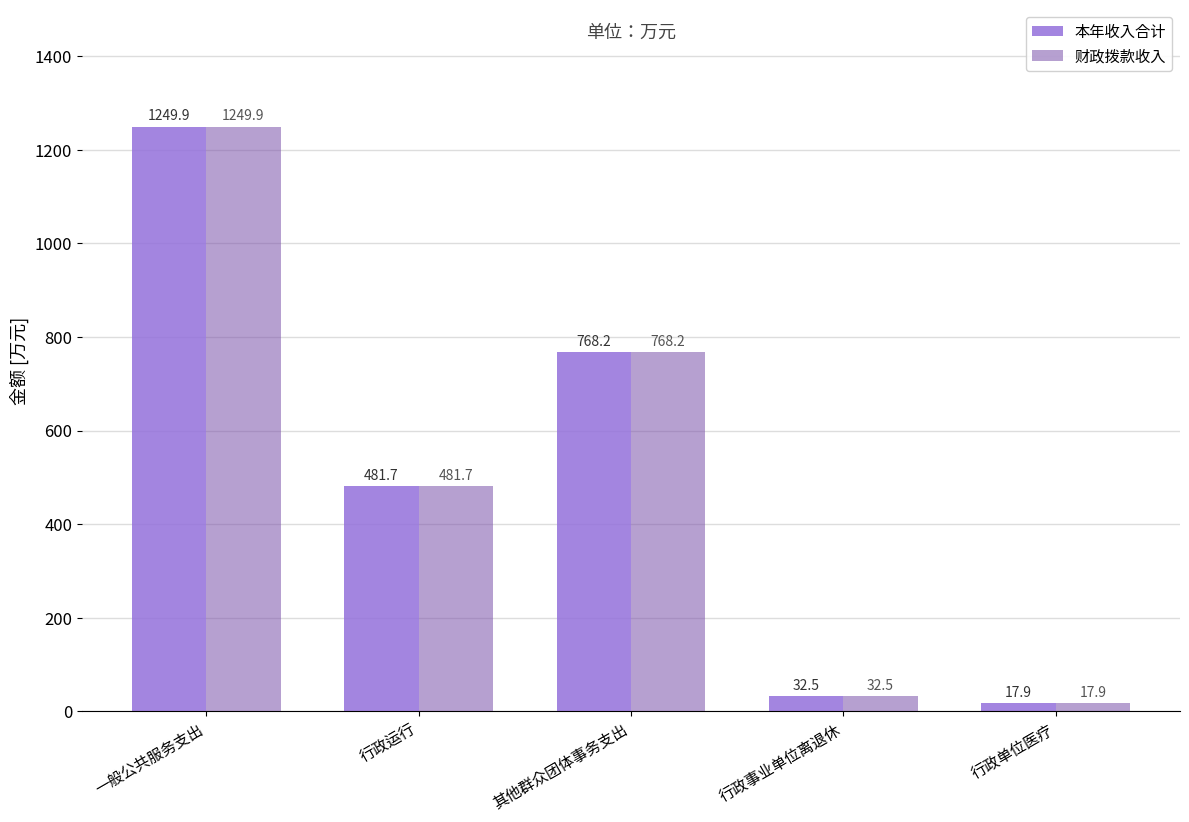

What is the value of the 本年收入合计 bar at the 1st from the left?

1249.9